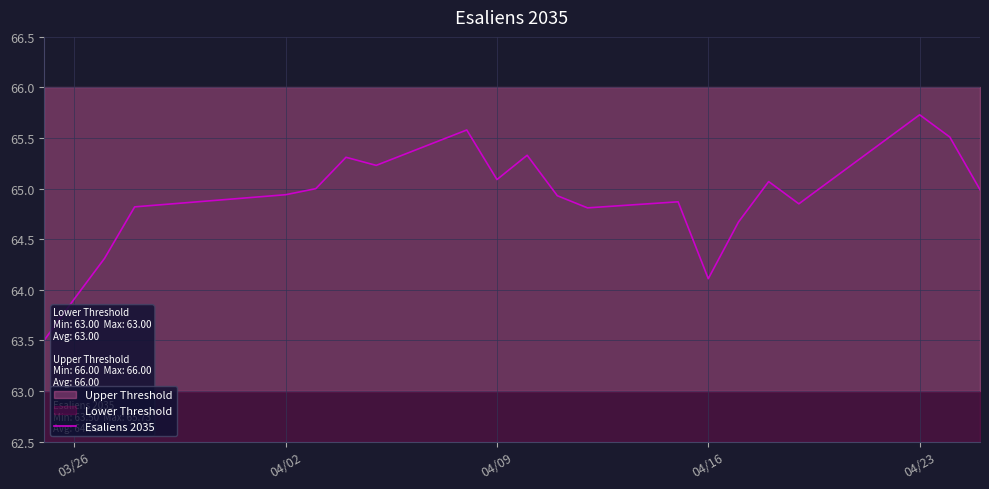

Count the number of values greater than 64.

20